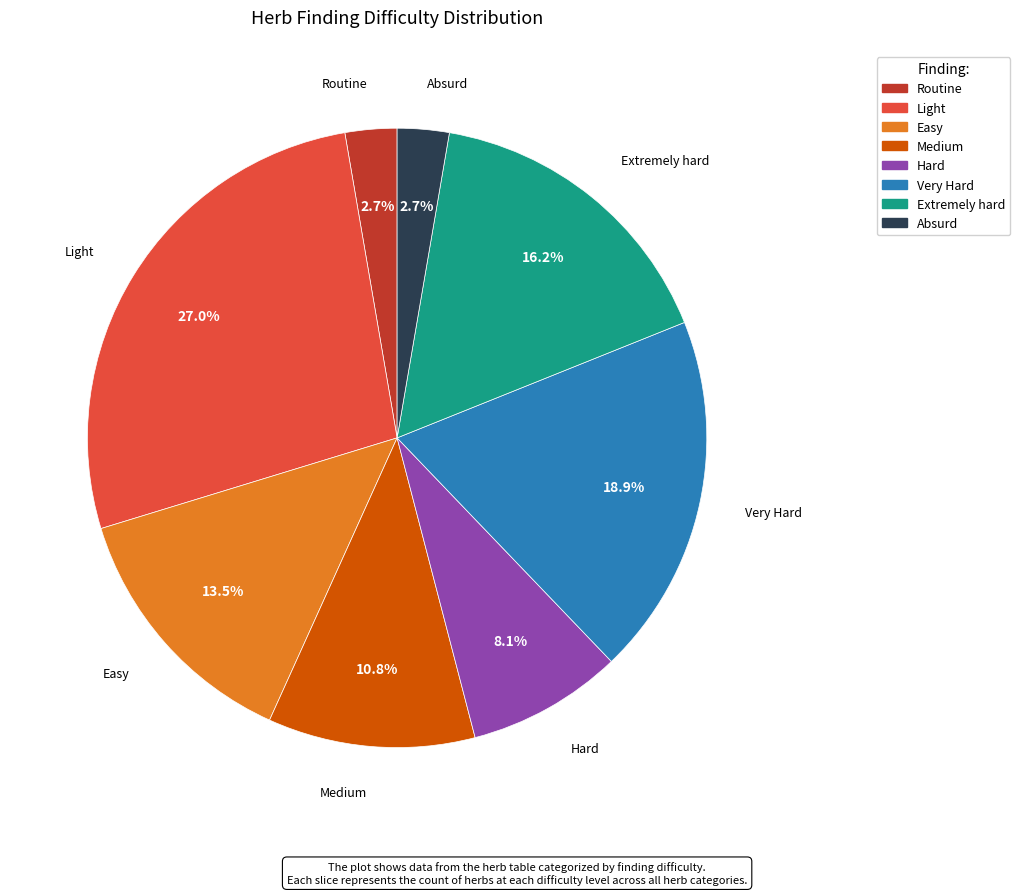

Is there any slice that represents more than half of the pie?

No